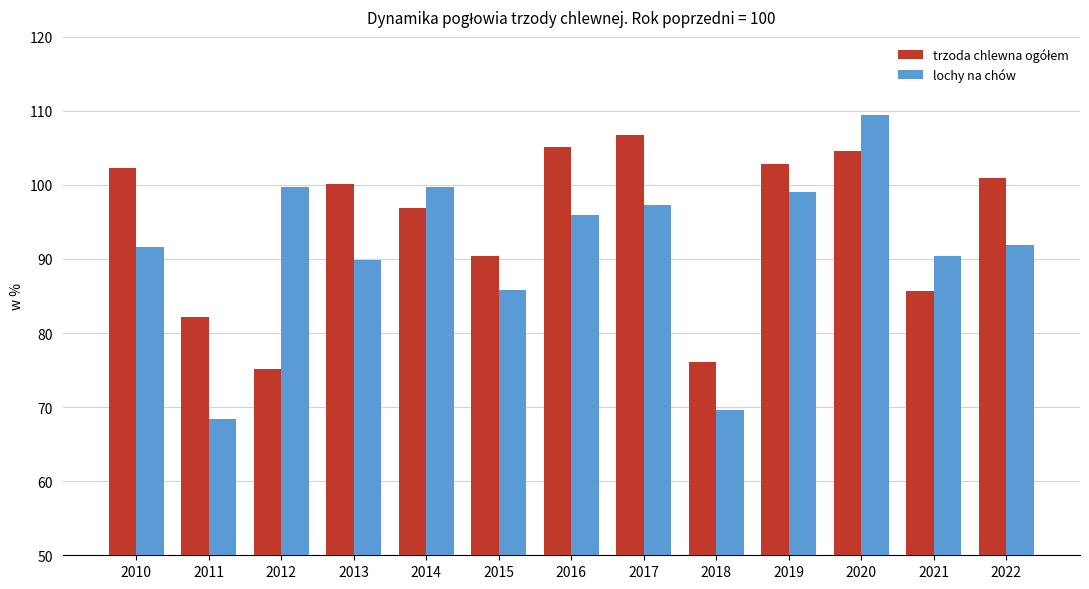

At how many categories does at least one series exceed 72?

13